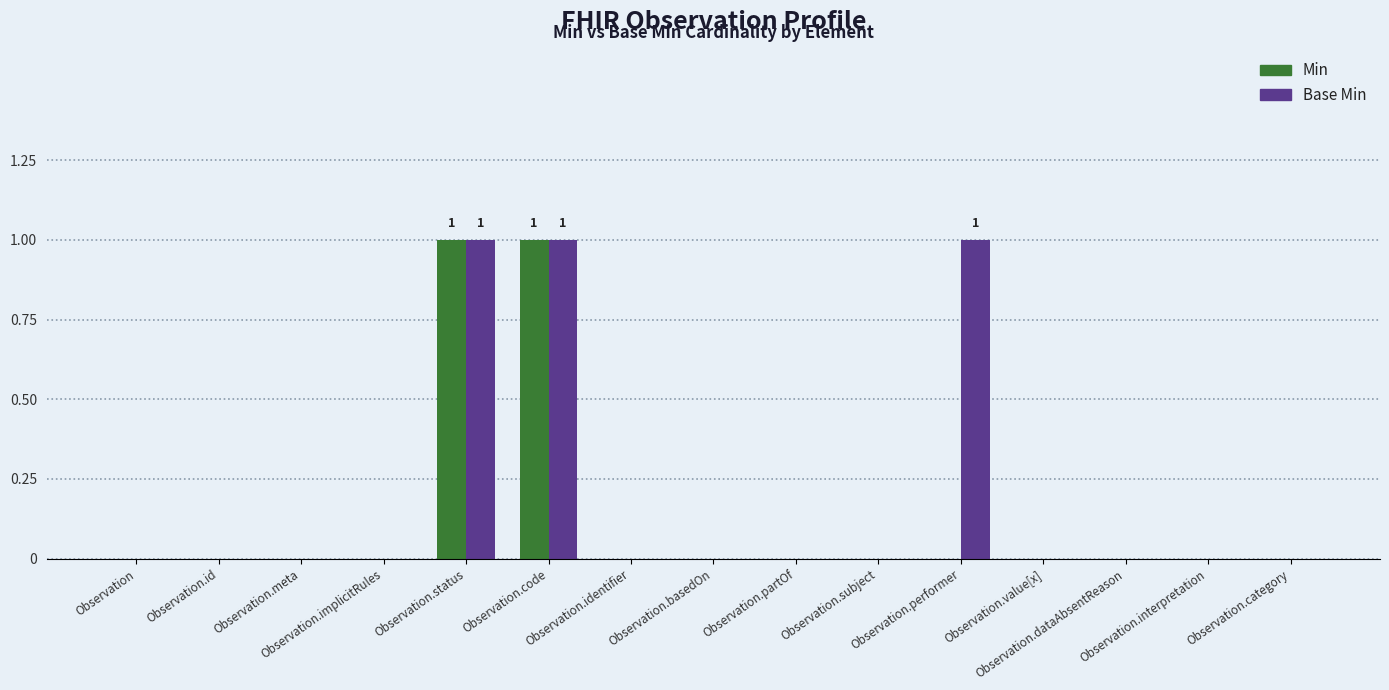

What is the sum of the Base Min values at Observation.id and Observation.performer?

1